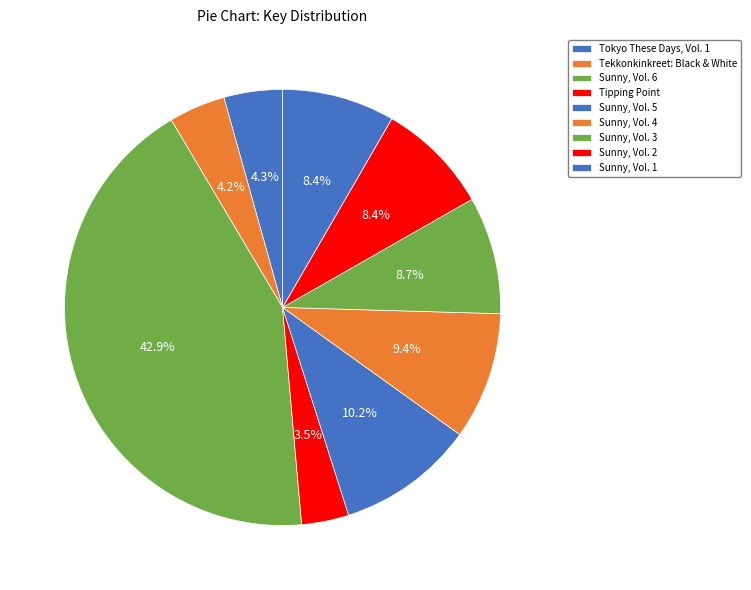

To the nearest percent, what is the difference between the largest and smallest slice percentages?

39%